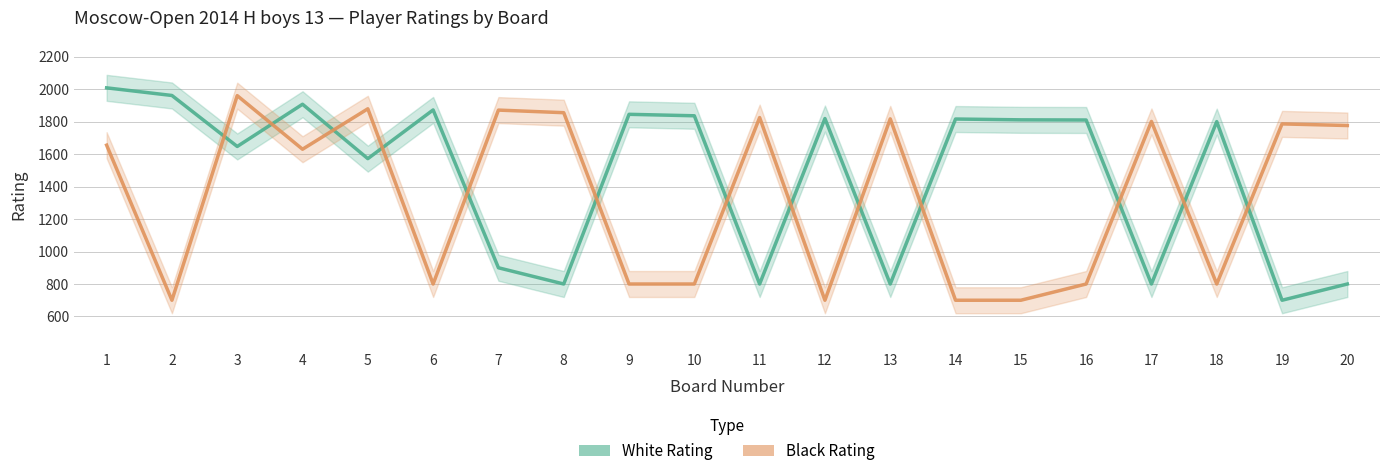

How many times do Black Rating and White Rating cross each other?

13